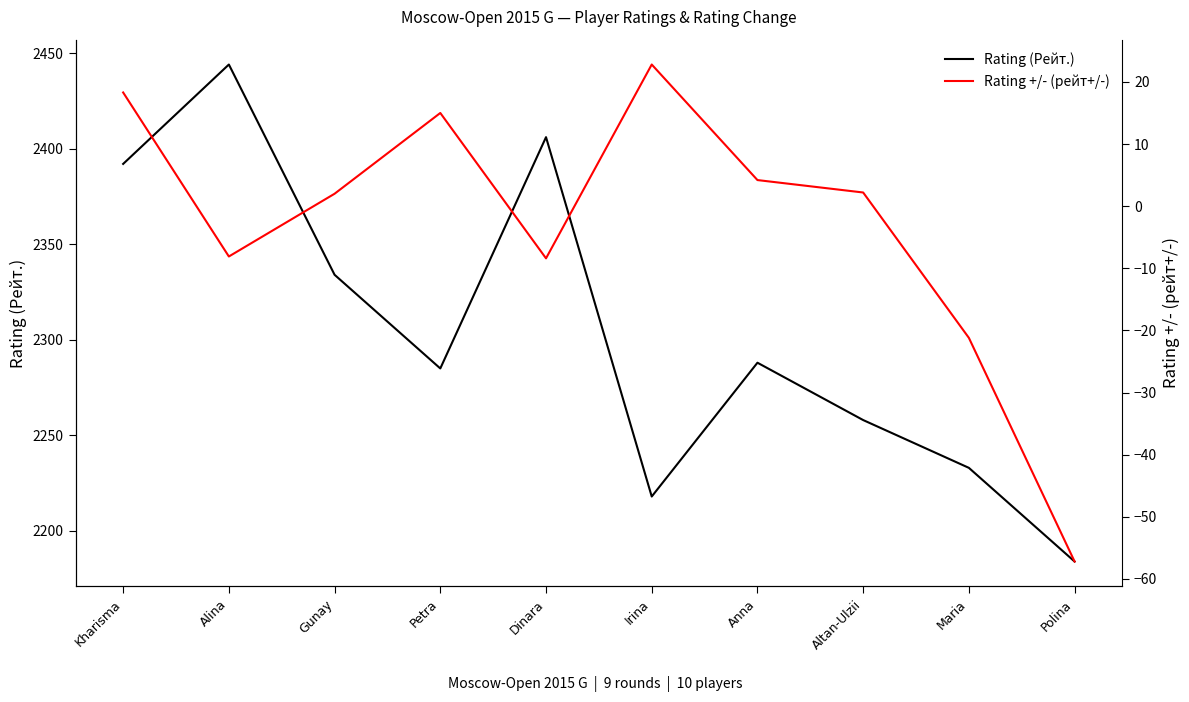

What is the sum of all Rating (Рейт.) values?

23042